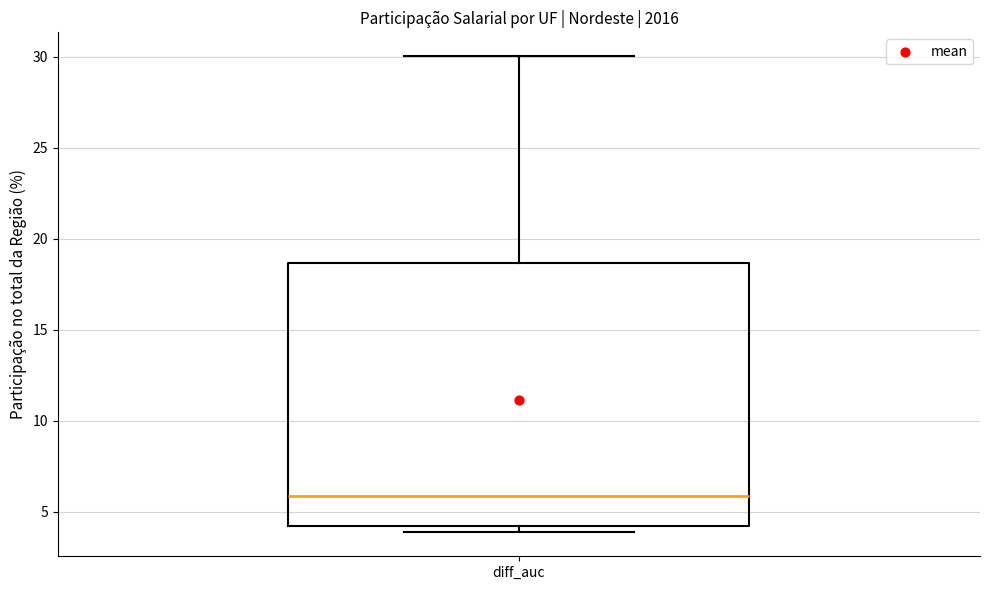

Read this box plot against the y-axis: the position of the median line, the range covered by the box, and the ends of both whiskers. The values are not printed on the chart, so give them approximately, as read against the axis.

median 6.0, box 4.0 to 18.5, whiskers 4.0 (just below the box's lower edge) to 30.0